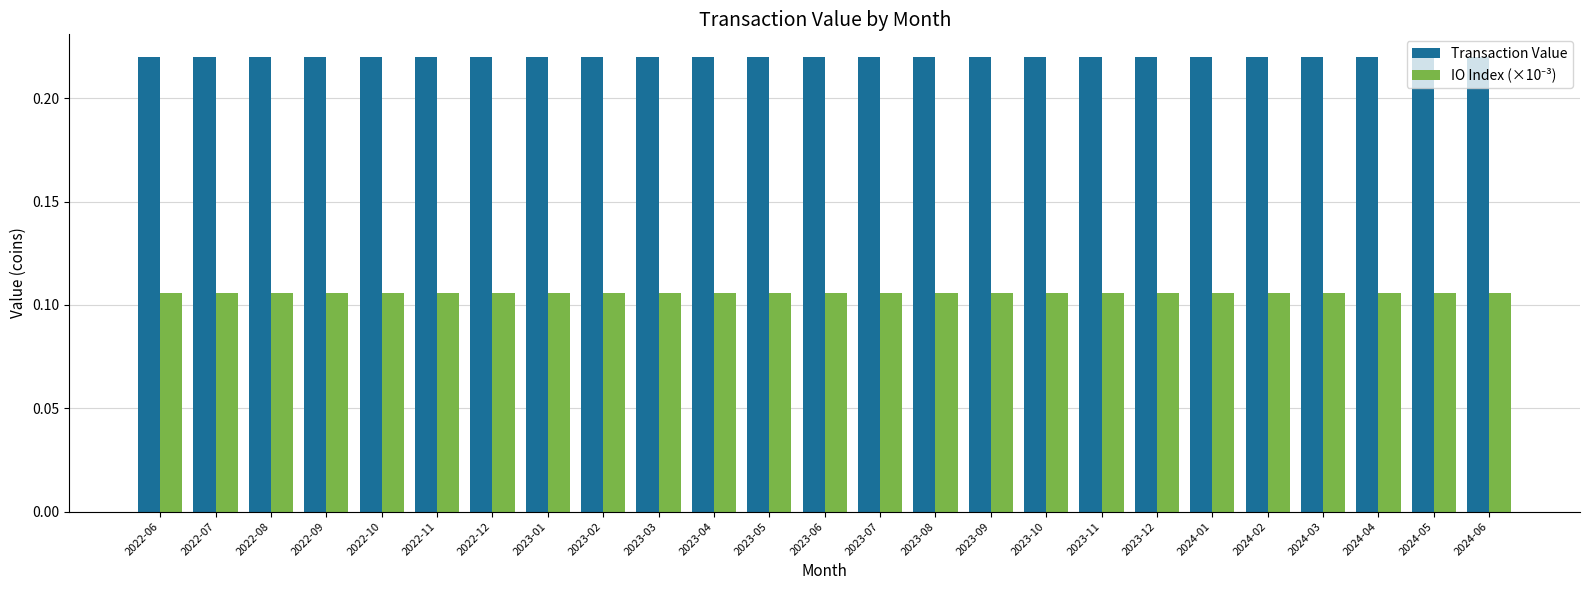

Which series has the largest total across all categories?

Transaction Value